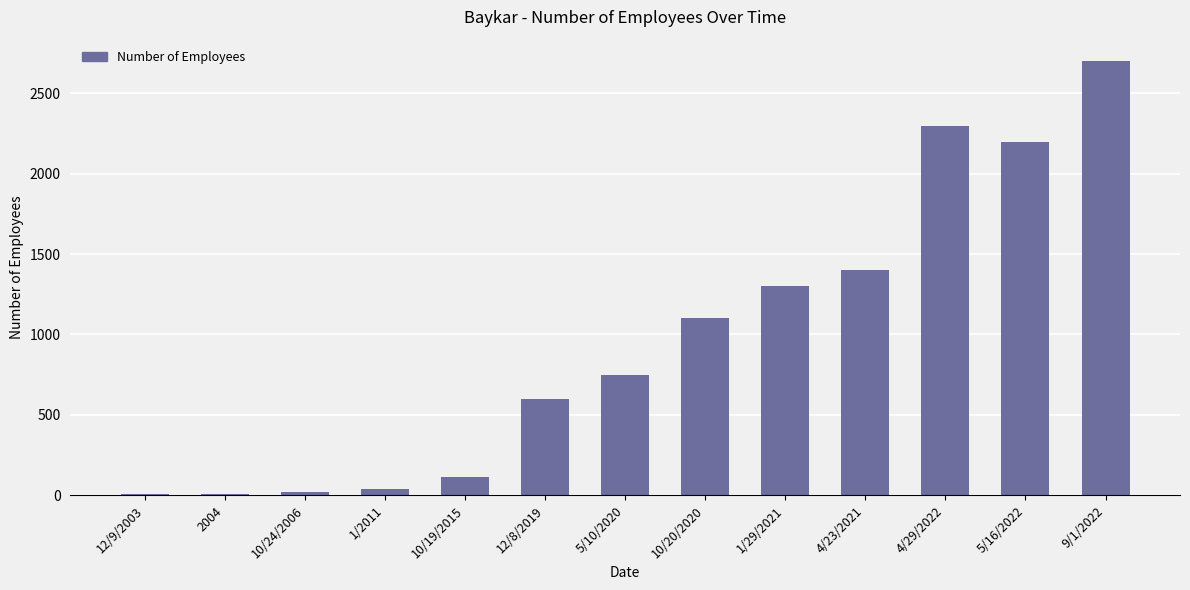

What is the approximate value at 4/29/2022, to the nearest 50?

2300